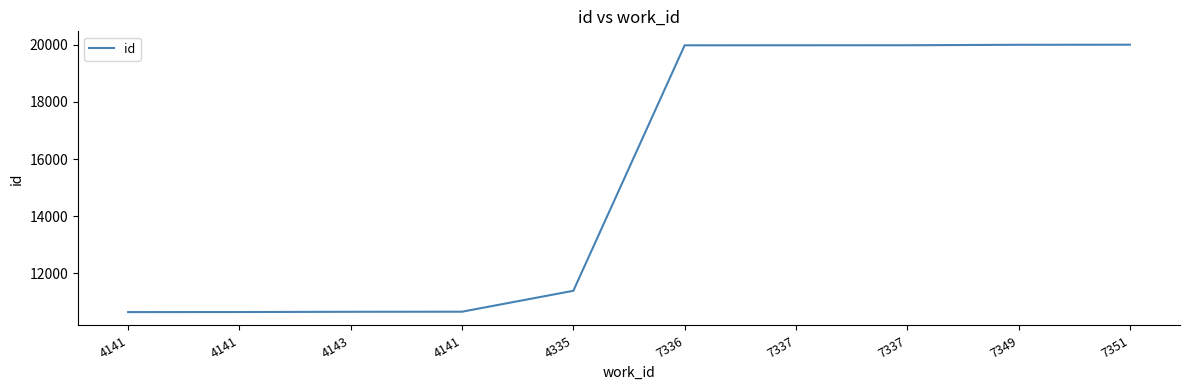

What is the minimum value shown in the chart?

10644